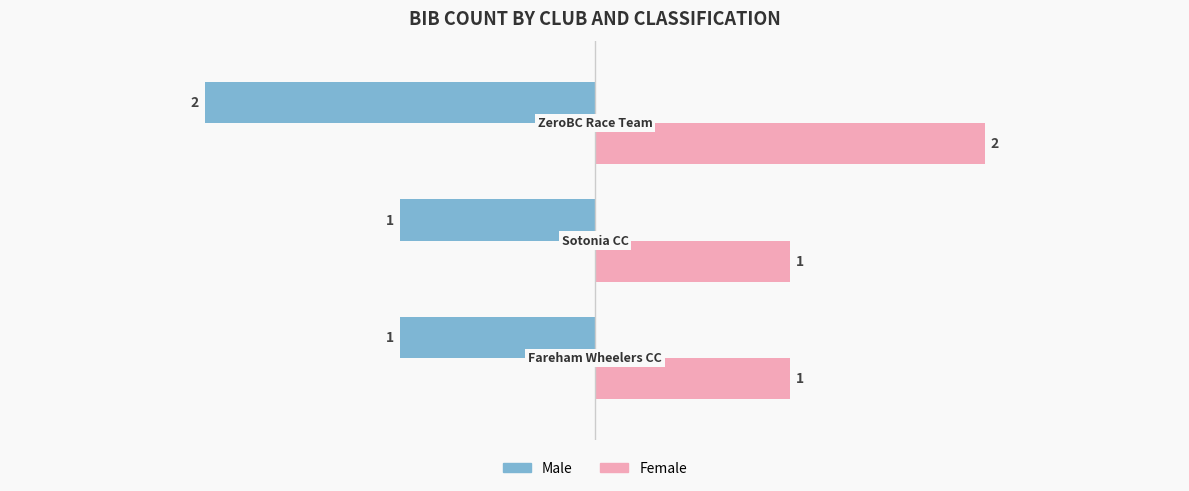

Count the Male values in the range -2 to -1.

3